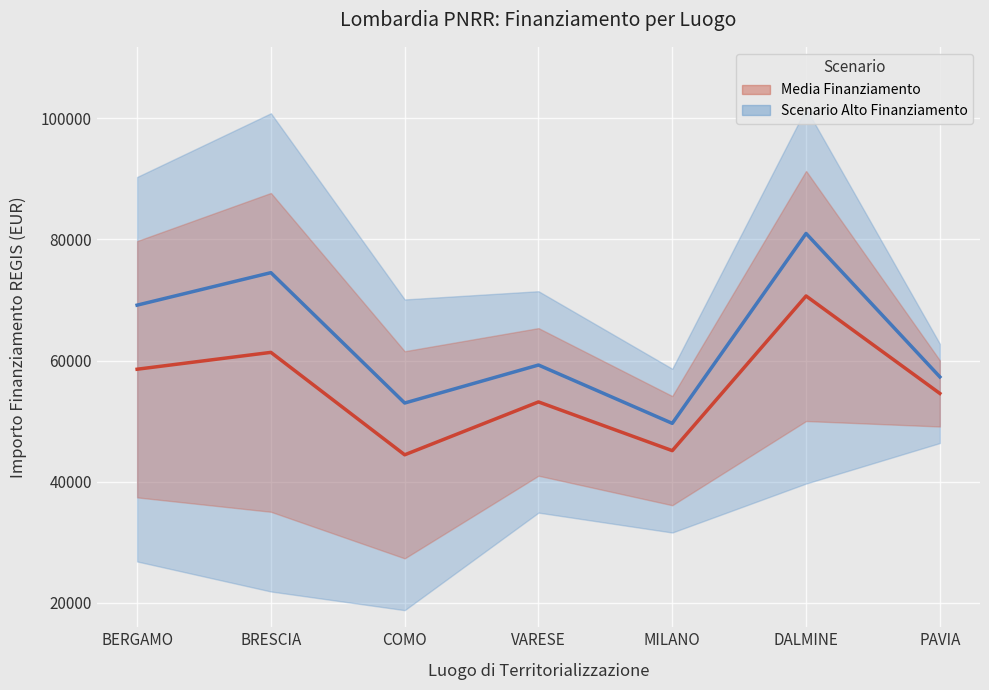

What is the spread (max minus min) of values at MILANO?

4505.3